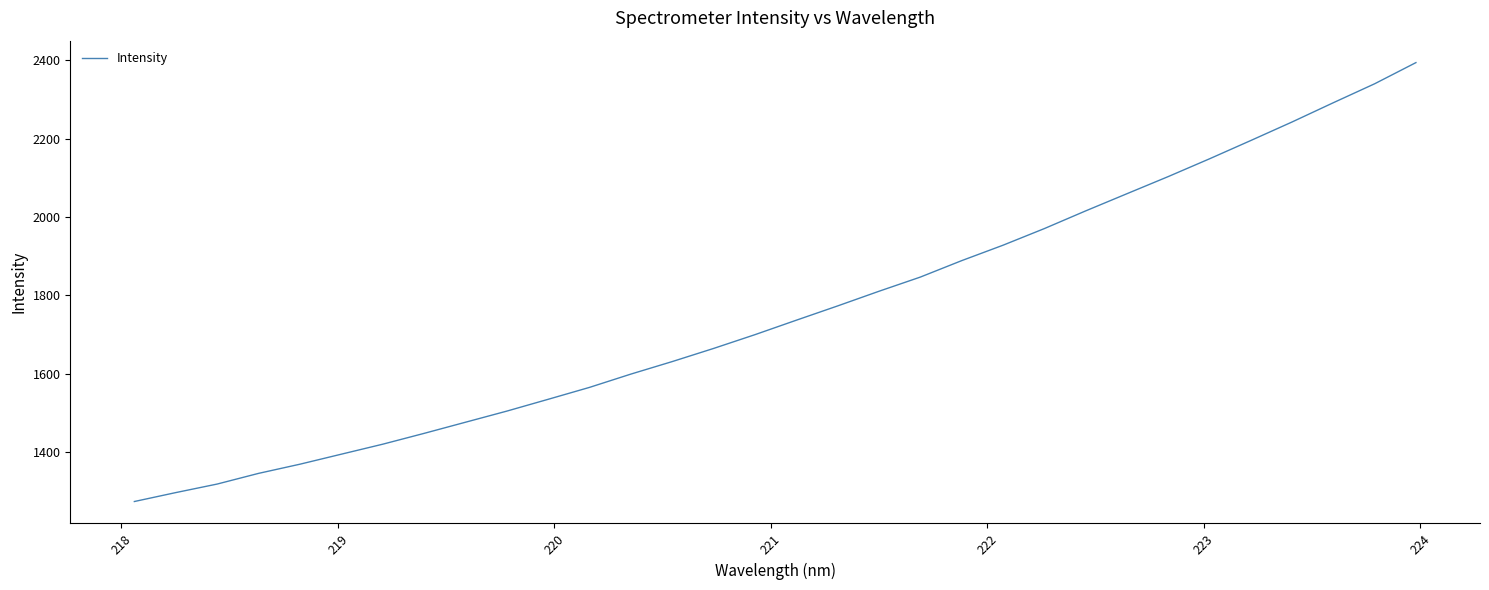

What is the difference between the maximum and minimum values?

1119.7